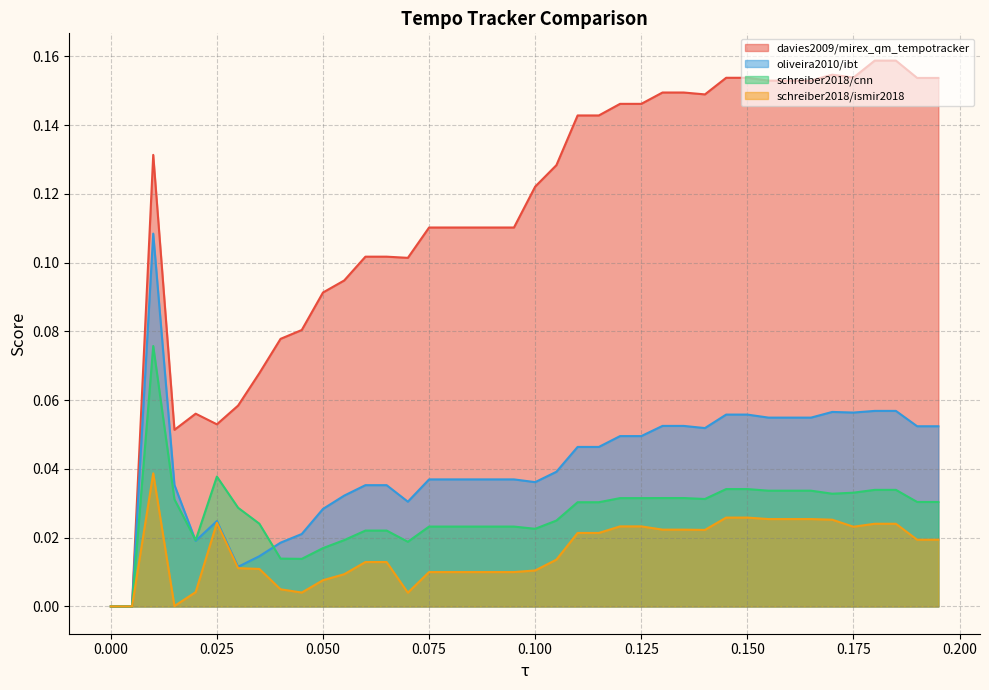

True or false: davies2009/mirex_qm_tempotracker and schreiber2018/cnn cross at least once.

False